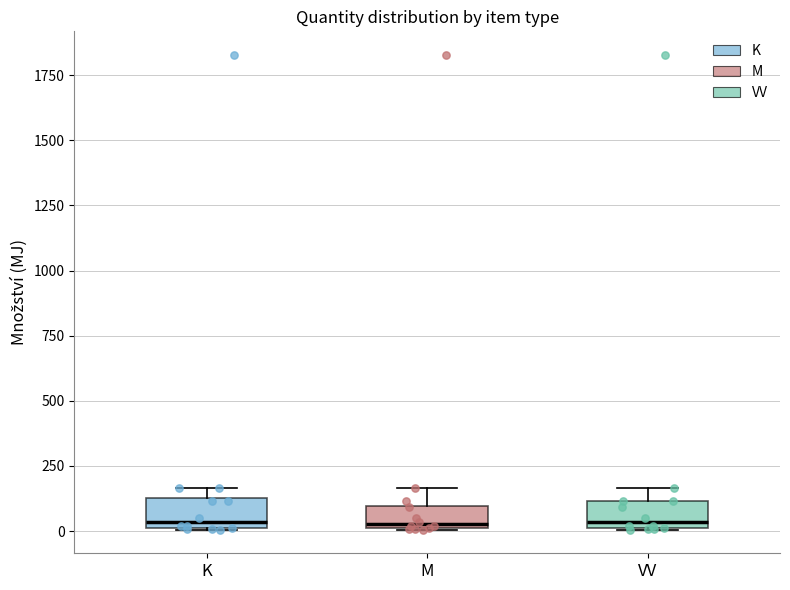

Reading left to right, read every box against the y-axis: the position of its median line, the range the box covers, and the ends of its whiskers. The values are not printed on the chart, so give them approximately, as read against the axis.

K: median 50, box 0 to 150, whiskers 0 to 150 (just above the box's upper edge)
M: median 50, box 0 to 100, whiskers 0 to 150
VV: median 50, box 0 to 100, whiskers 0 to 150